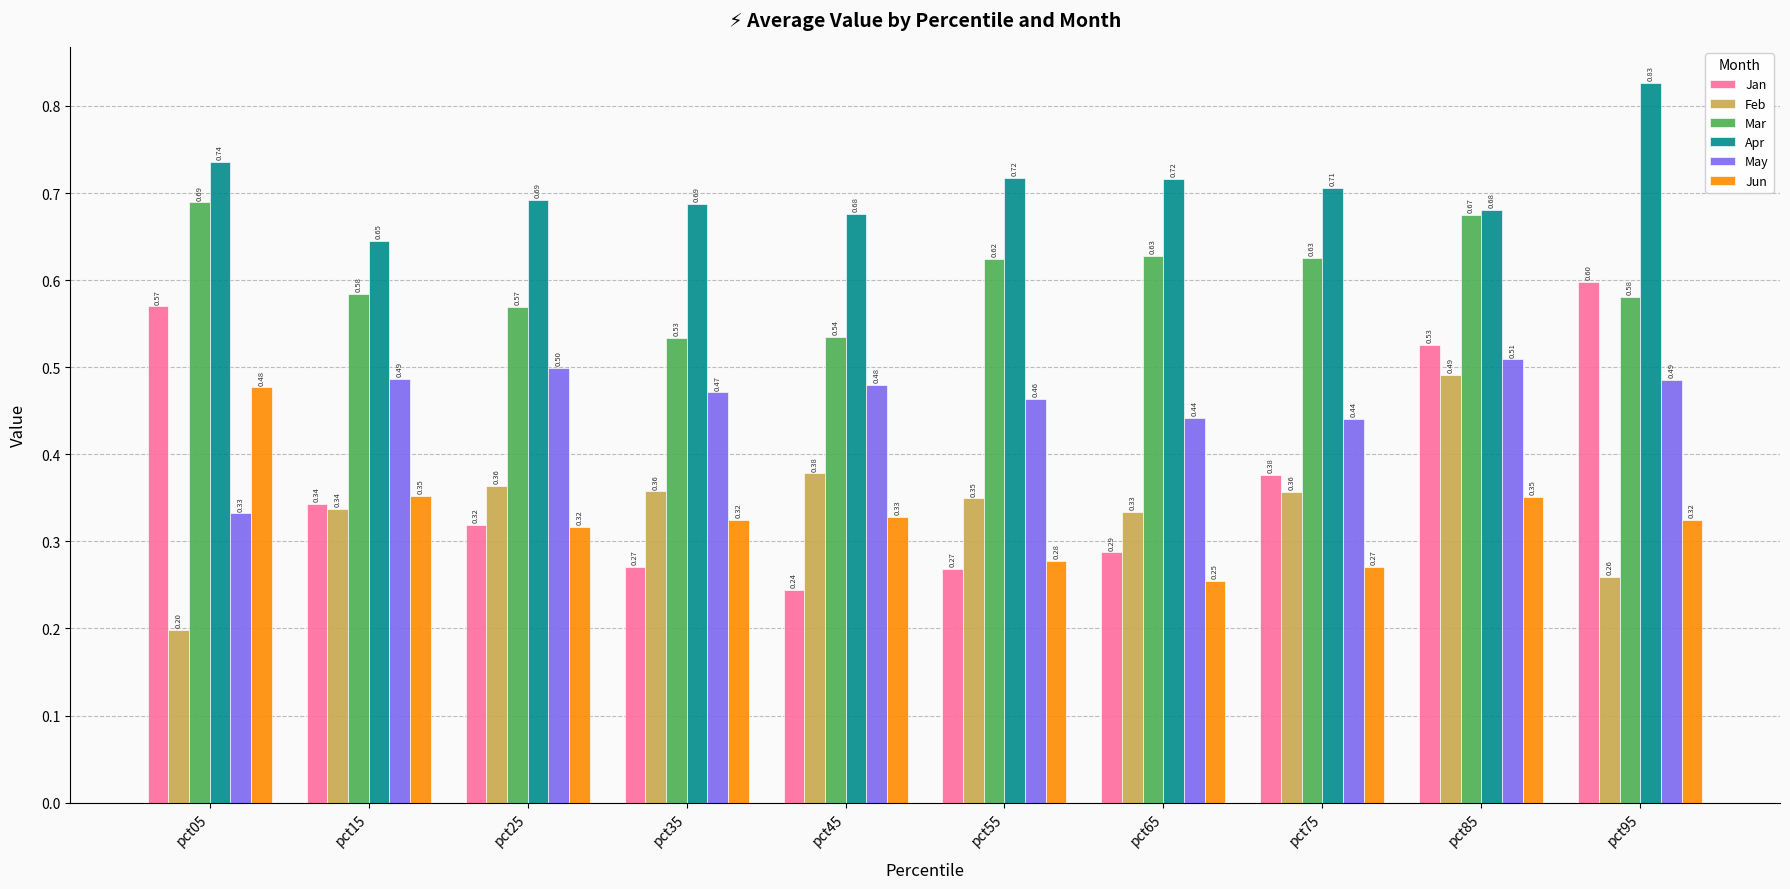

List the series in order of their peak value, lowest first.

Jun, Feb, May, Jan, Mar, Apr